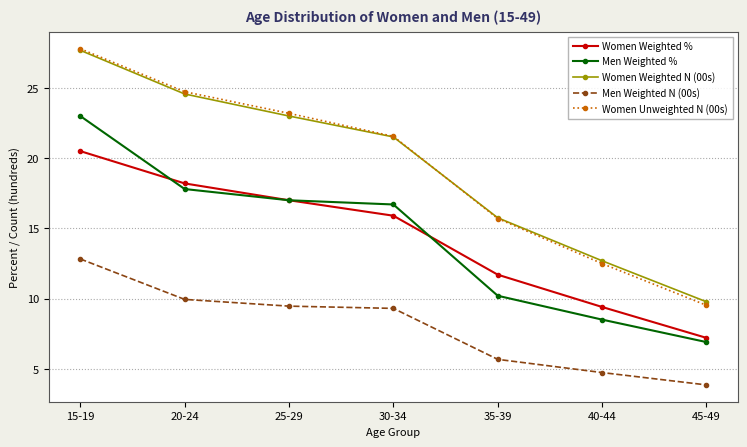

Where is Women Weighted N (00s) nearest to the value 18?

35-39